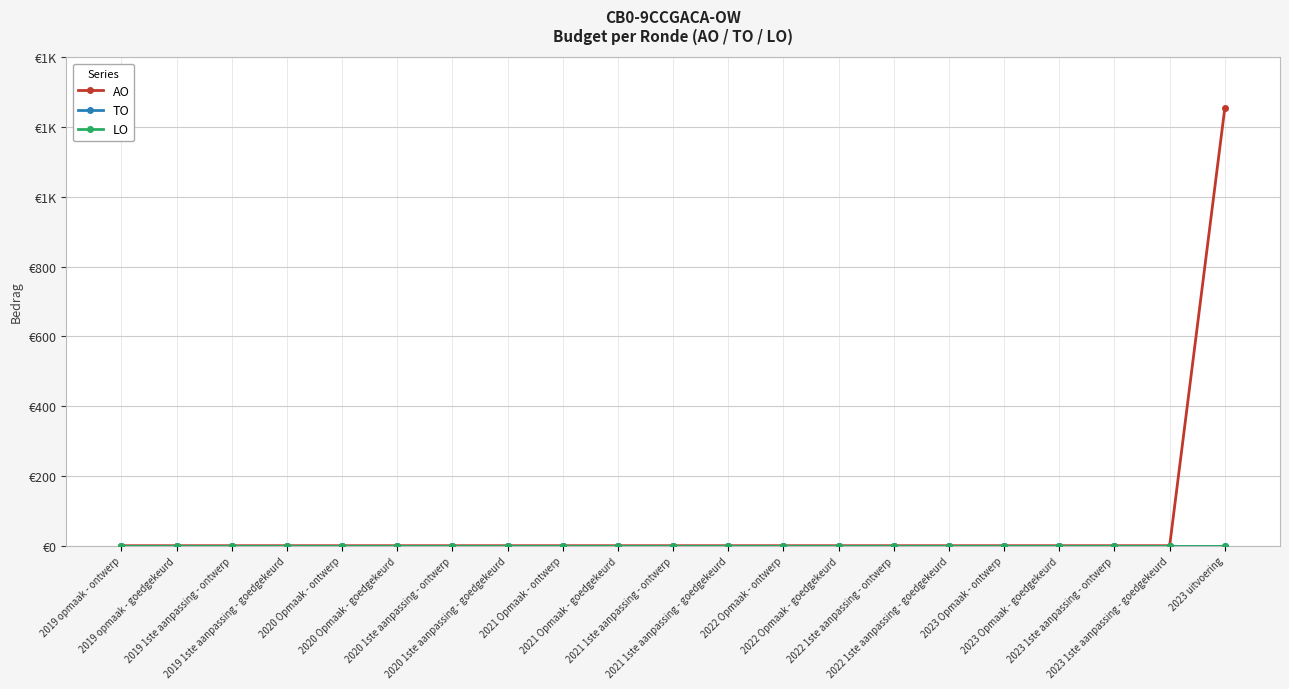

Is this an area chart (filled region under the line)?

No